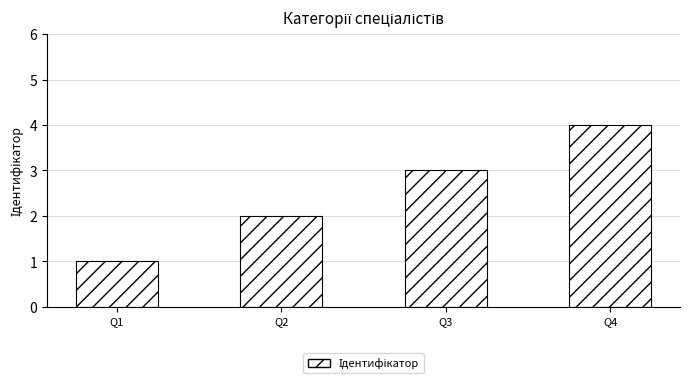

List the labels in order of value, largest first.

Q4, Q3, Q2, Q1